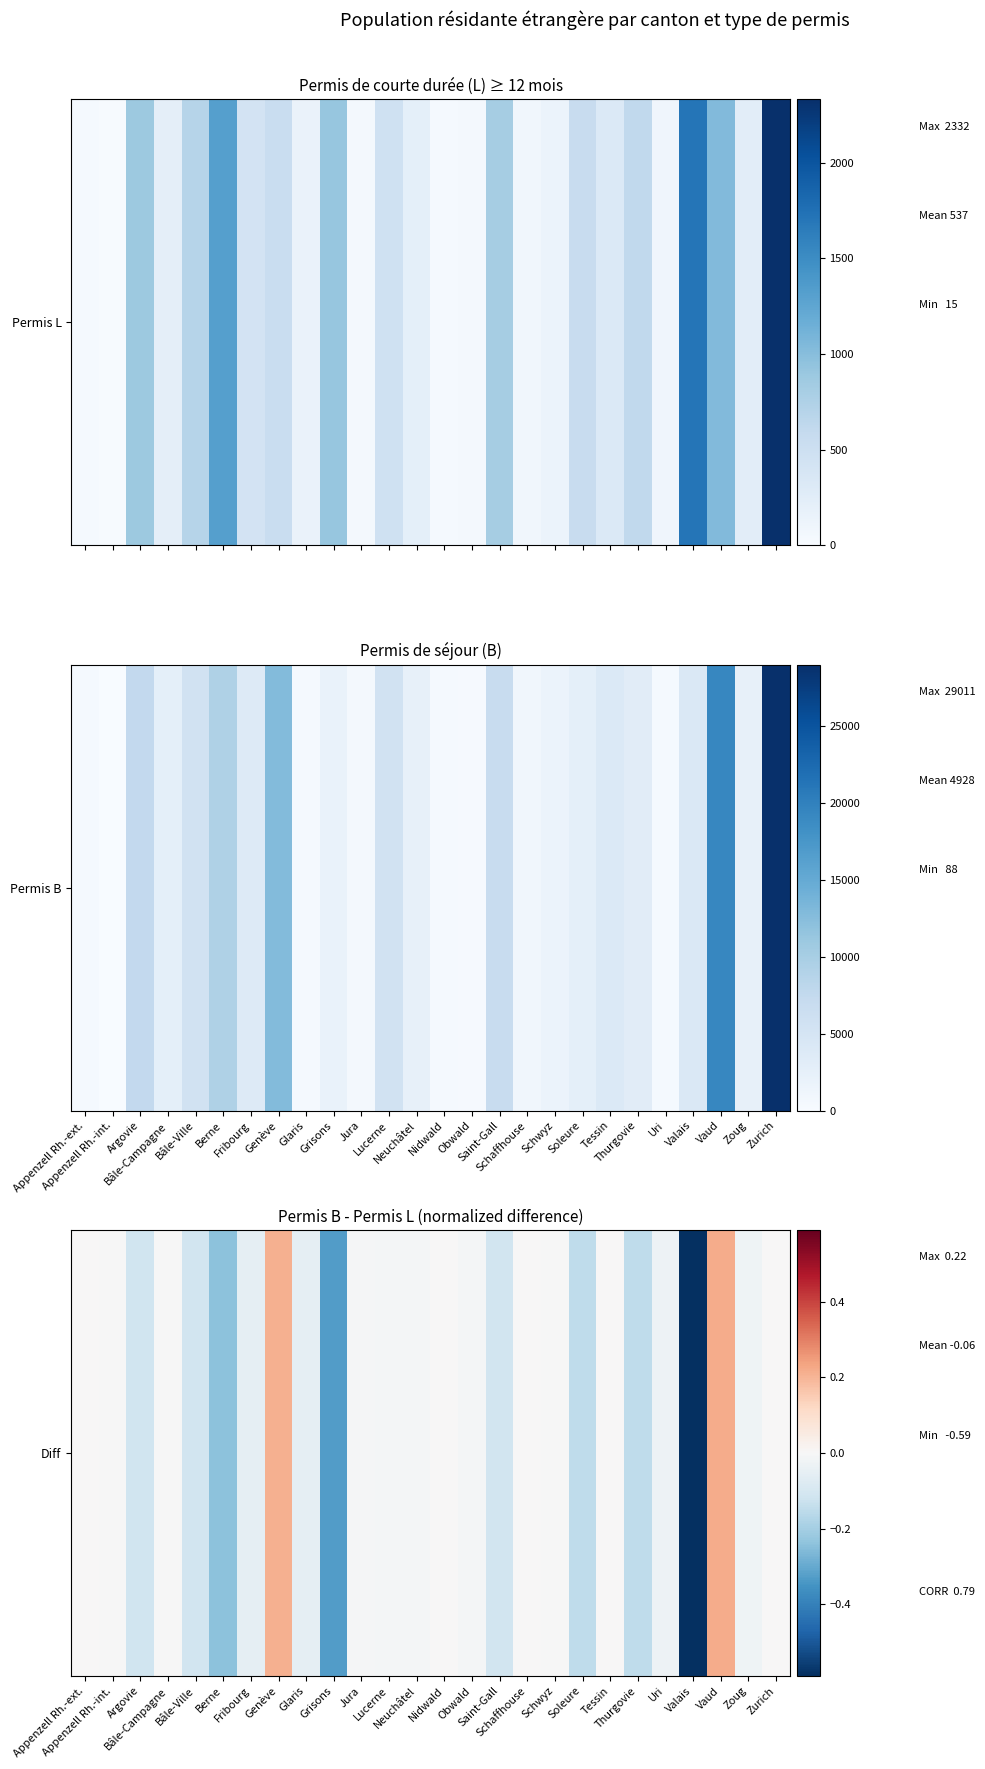

The value at Fribourg is -0.0. True or false?

False